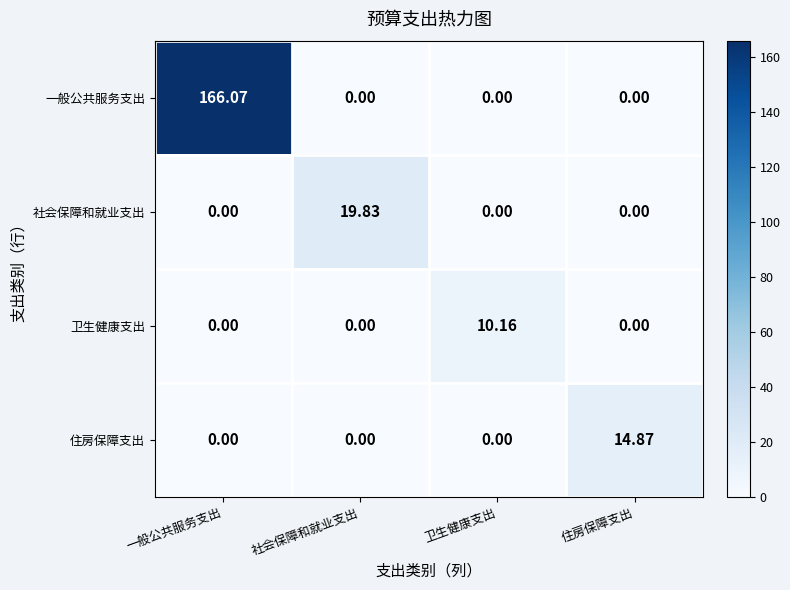

Which series has the widest spread of values?

一般公共服务支出